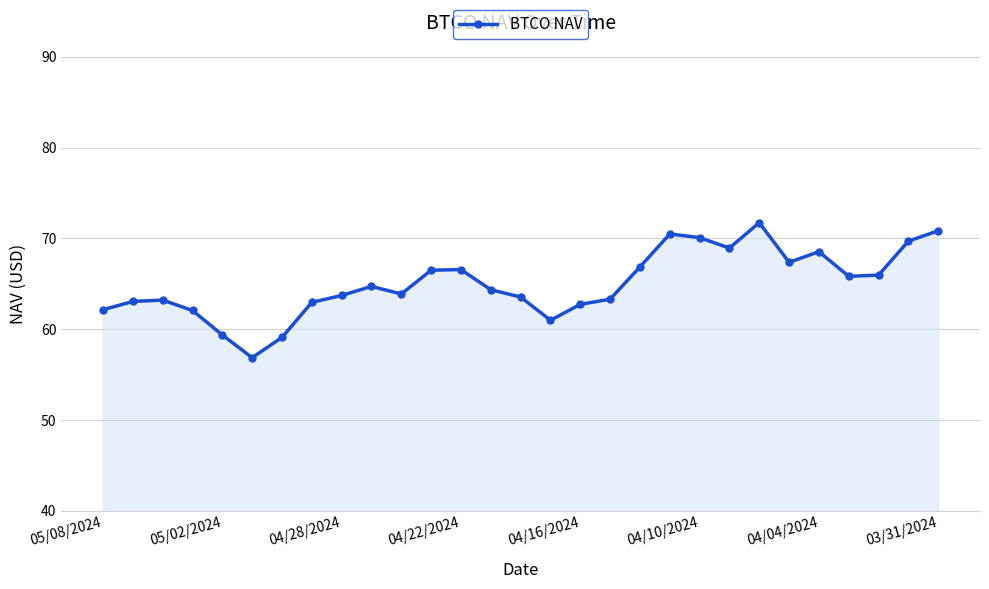

How many points are higher than both their immediate neighbors (excluding endpoints)?

6